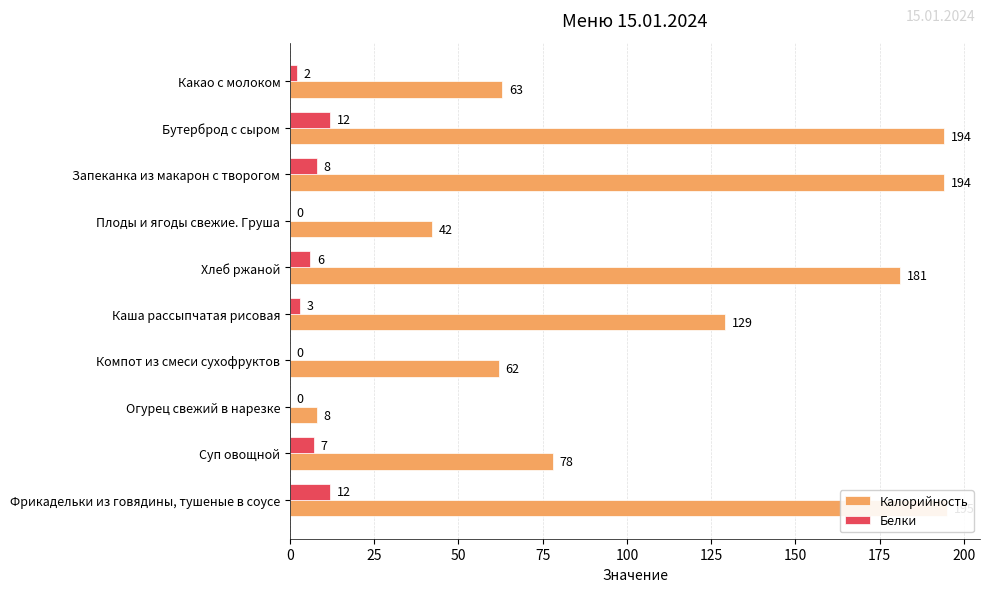

What are all the series names shown in the legend?

Калорийность, Белки